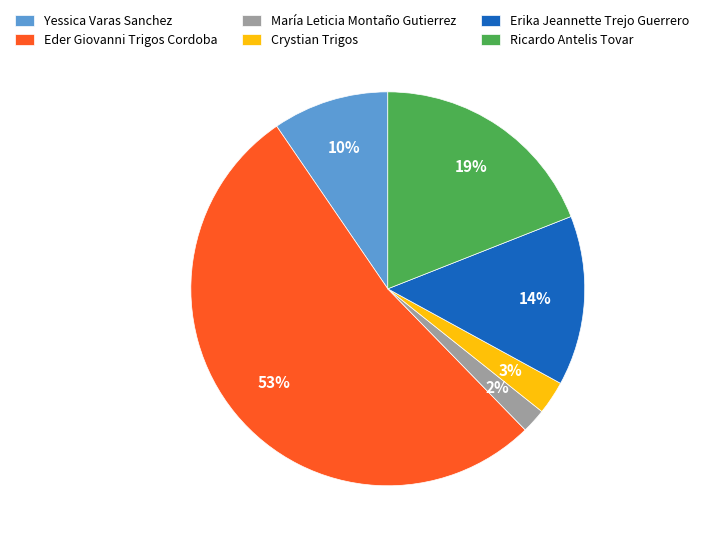

Does Eder Giovanni Trigos Cordoba account for over 50% of the chart?

Yes